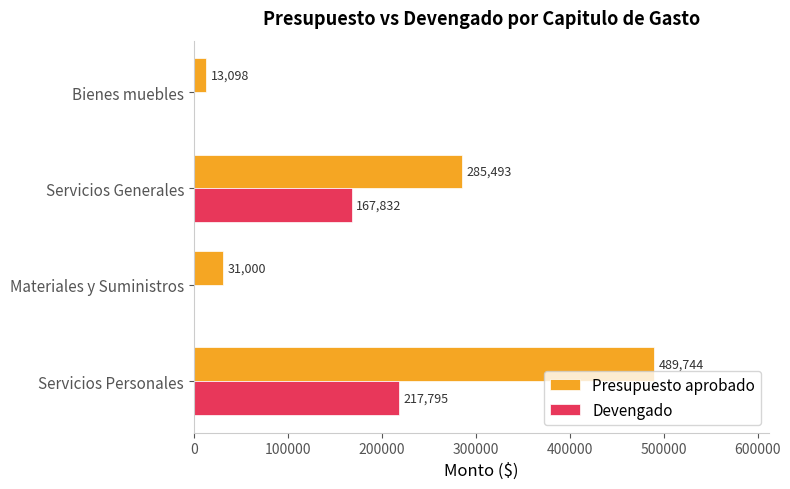

What is the sum of the Presupuesto aprobado values at Servicios Generales and Materiales y Suministros?

316493.0